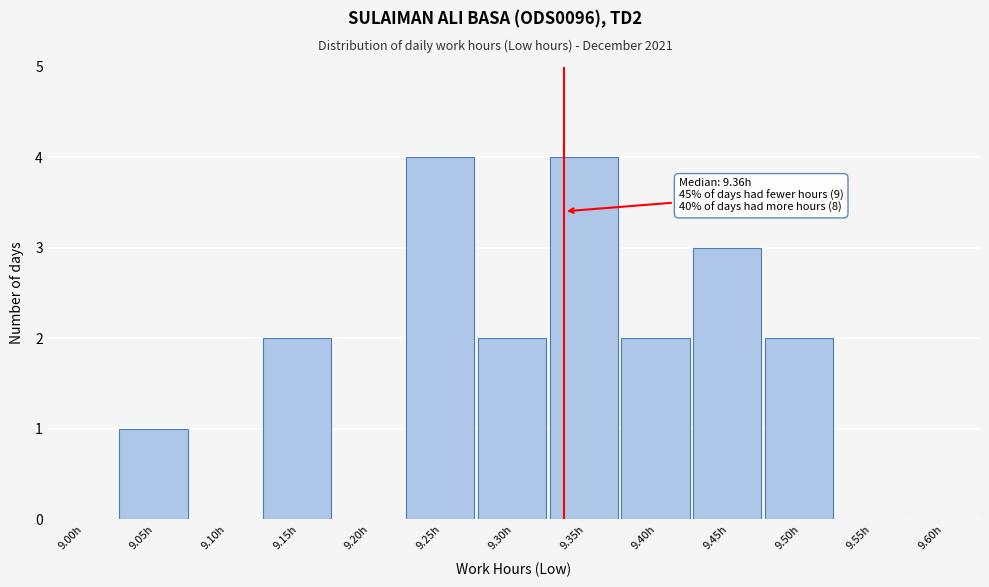

Reading right to left, what are all the values shown in this chart?

9.60h=0	9.55h=0	9.50h=2	9.45h=3	9.40h=2	9.35h=4	9.30h=2	9.25h=4	9.20h=0	9.15h=2	9.10h=0	9.05h=1	9.00h=0